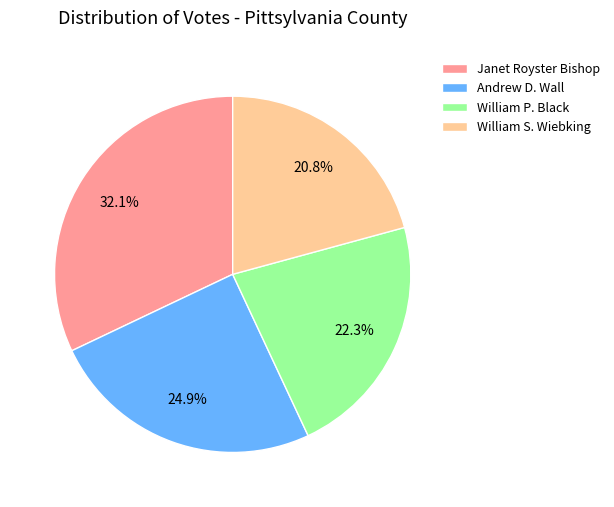

How much of the chart is everything except Andrew D. Wall?

75.1%